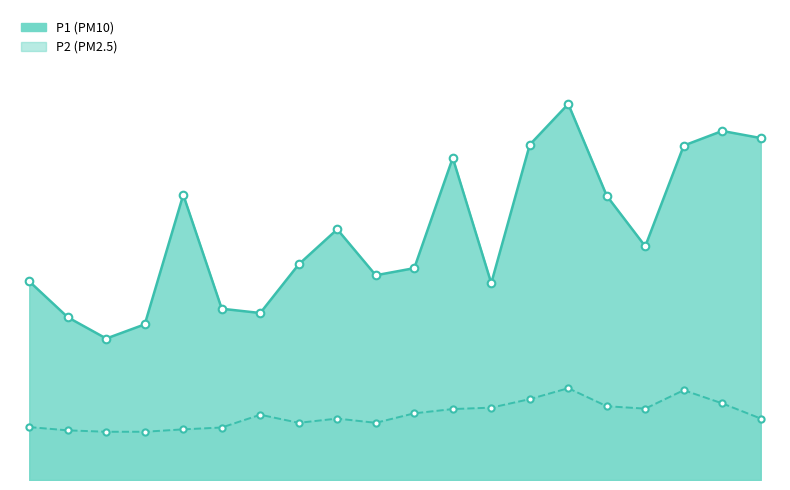

Which series has the widest spread of Y values?

P1